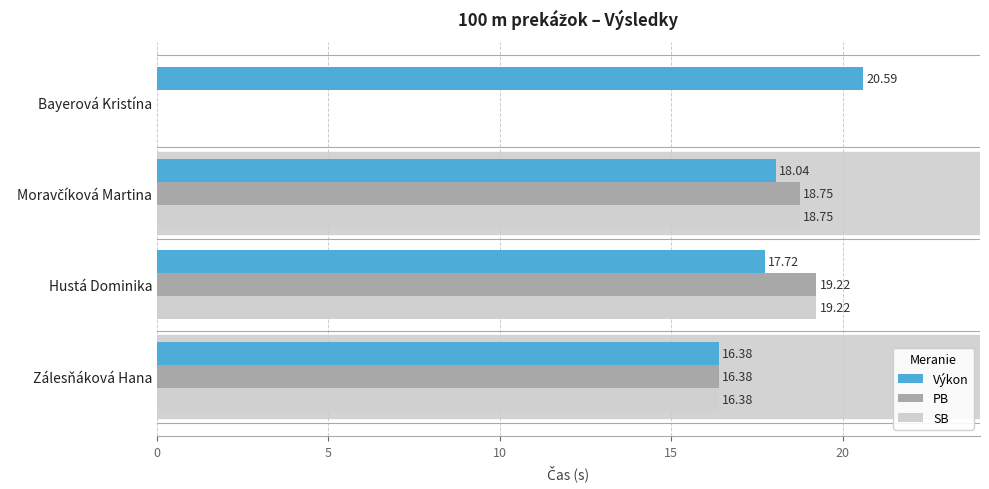

What is the sum of all Výkon values?

72.7